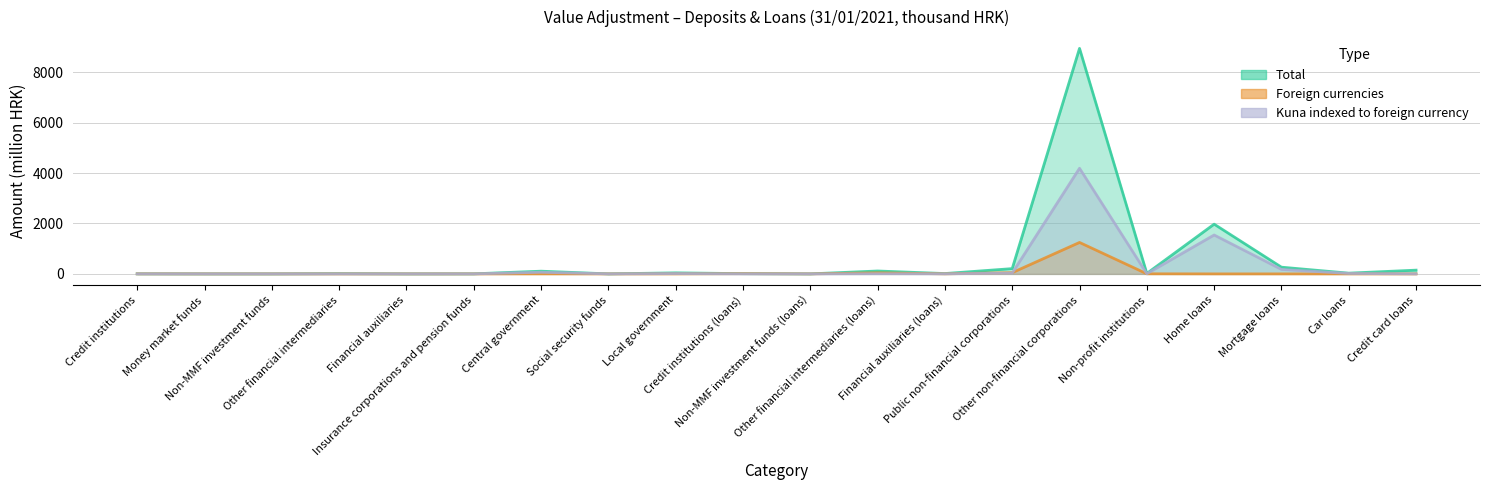

At which category does the chart reach its peak across all series?

Other non-financial corporations